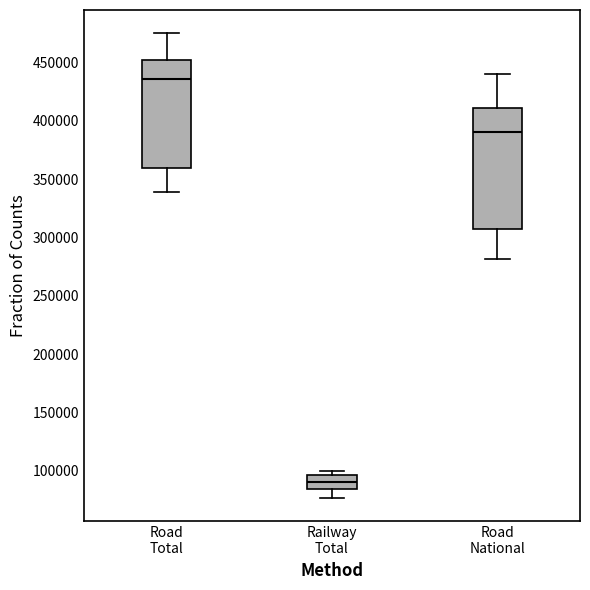

Where is the lower edge of the box for Railway Total on the y-axis? The values are not printed on the chart, so give them approximately, as read against the axis.

85000